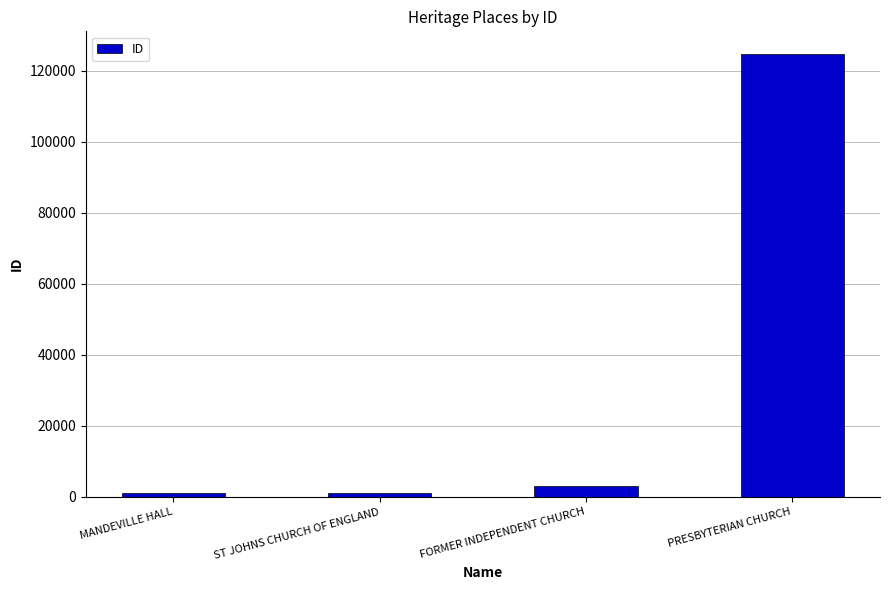

How many bars are there in total?

4